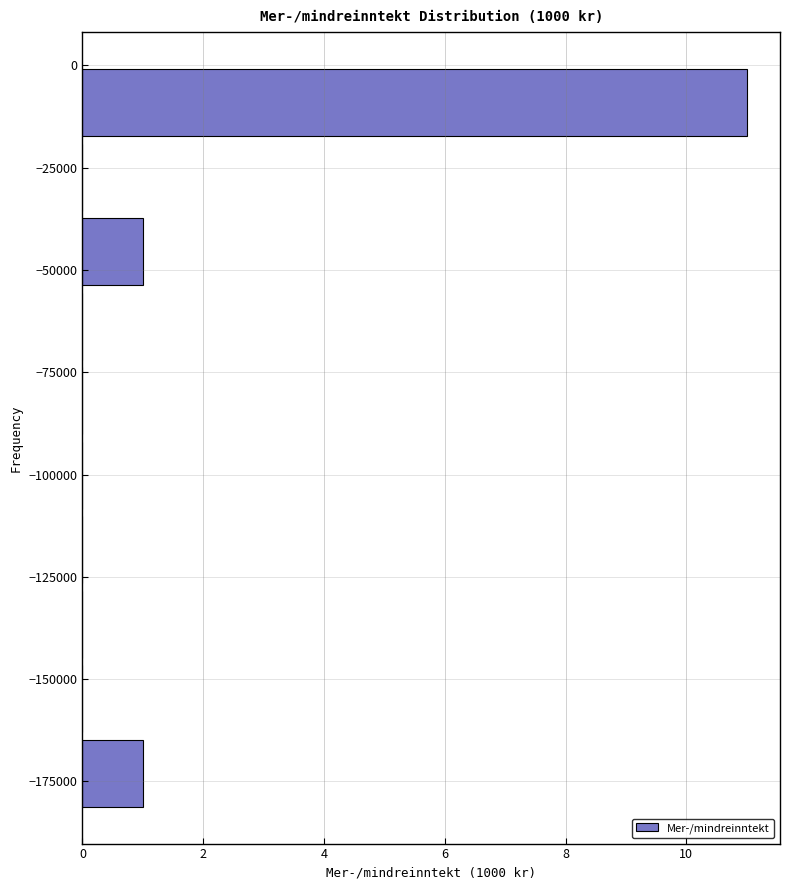

Read against the y-axis, roughly where is the centre of the longest bar?

-10000